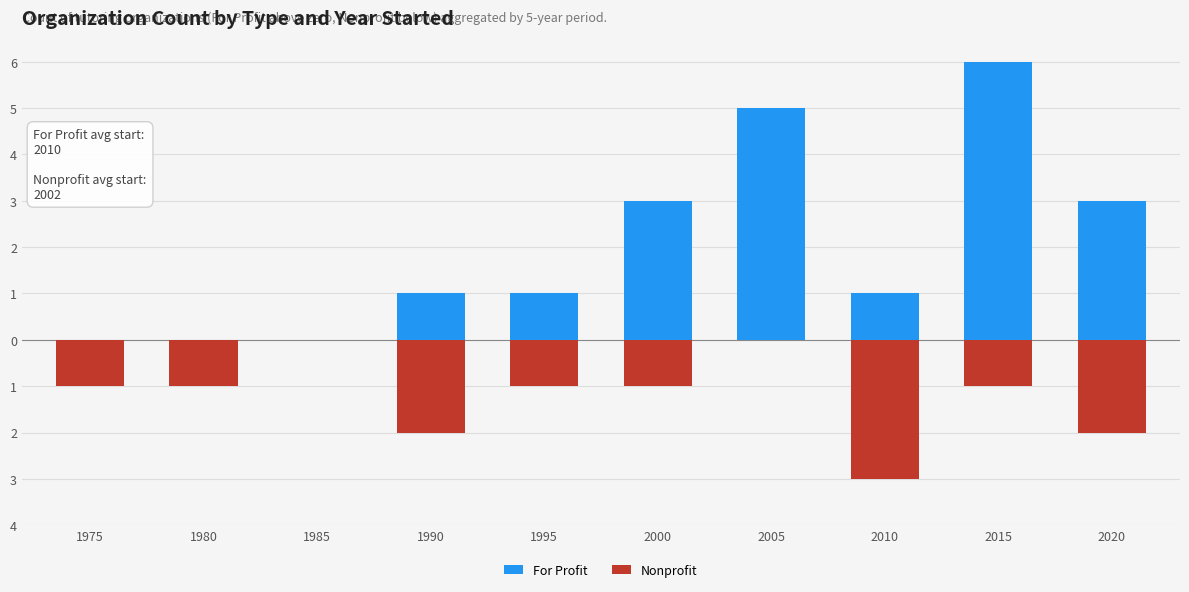

Rank the series by their maximum value, from lowest to highest.

Nonprofit, For Profit